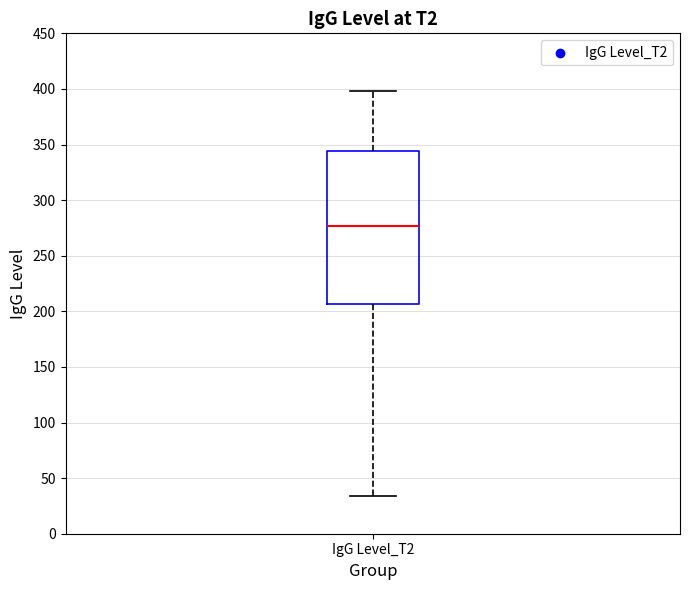

Transcribe this box plot: give where the median line is, the range the box spans, and where the two whiskers end, as read against the y-axis. The values are not printed on the chart, so give them approximately, as read against the axis.

median 275, box 205 to 345, whiskers 35 to 400